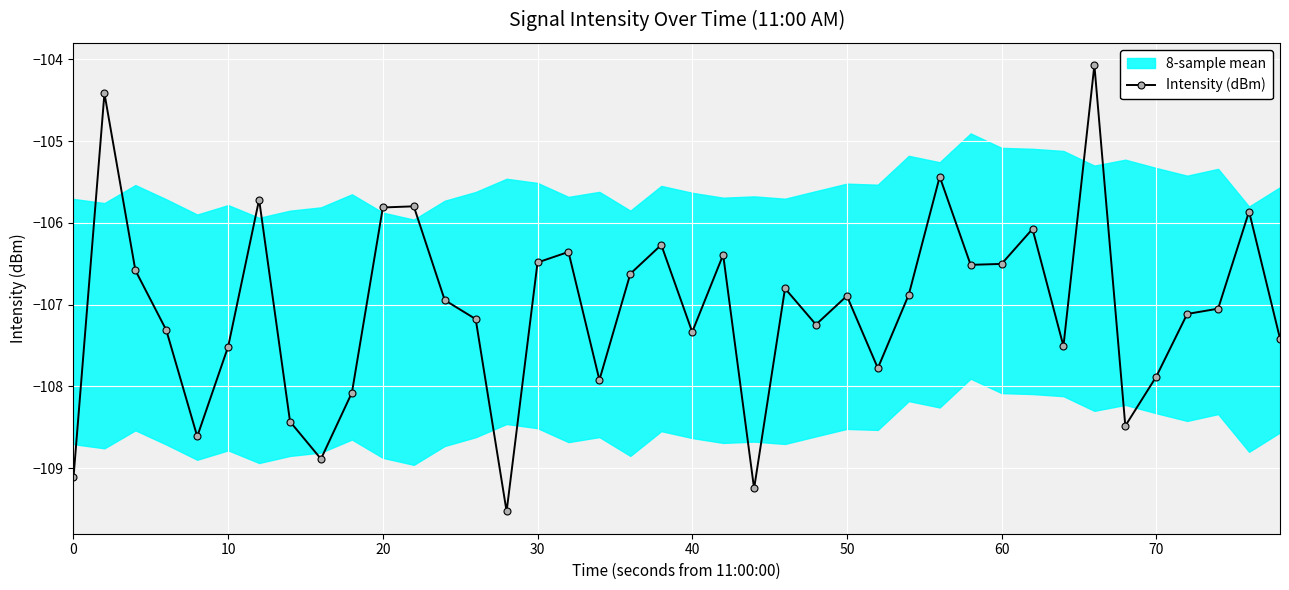

How many values are below -106?

33